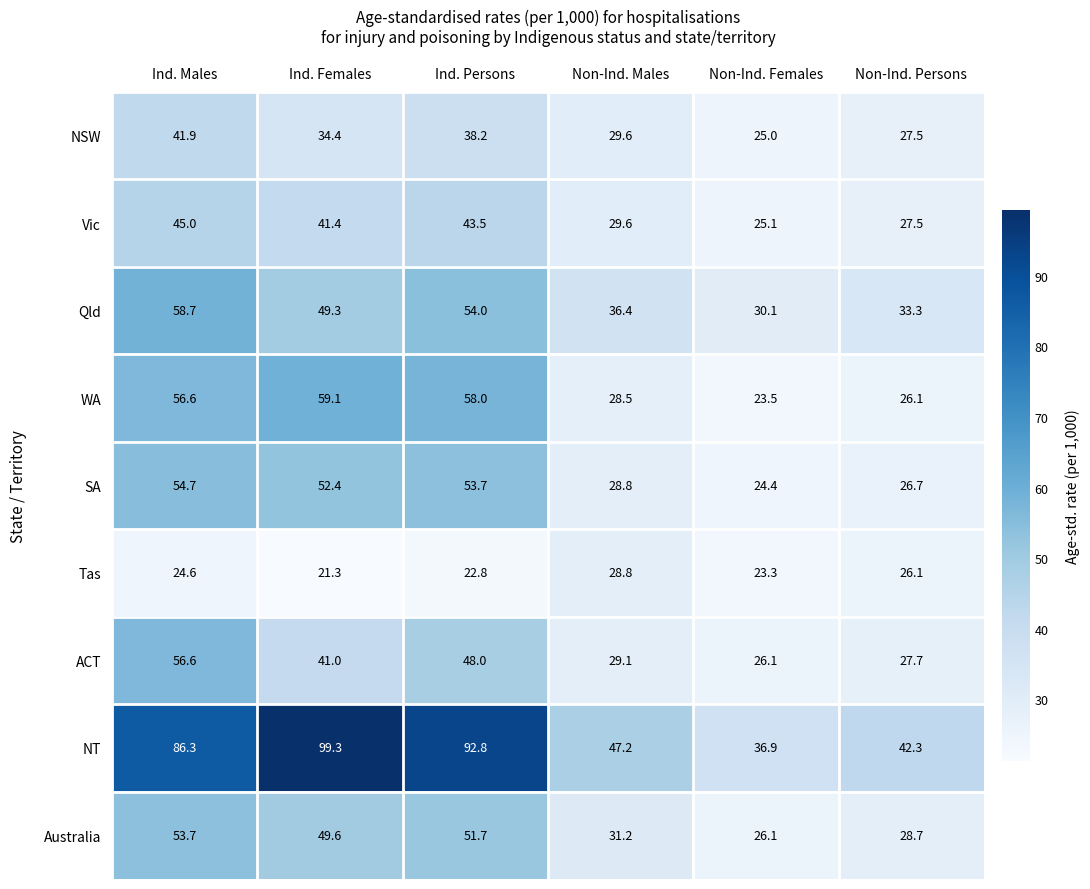

The value of Tas at Ind. Persons is 33.8. True or false?

False